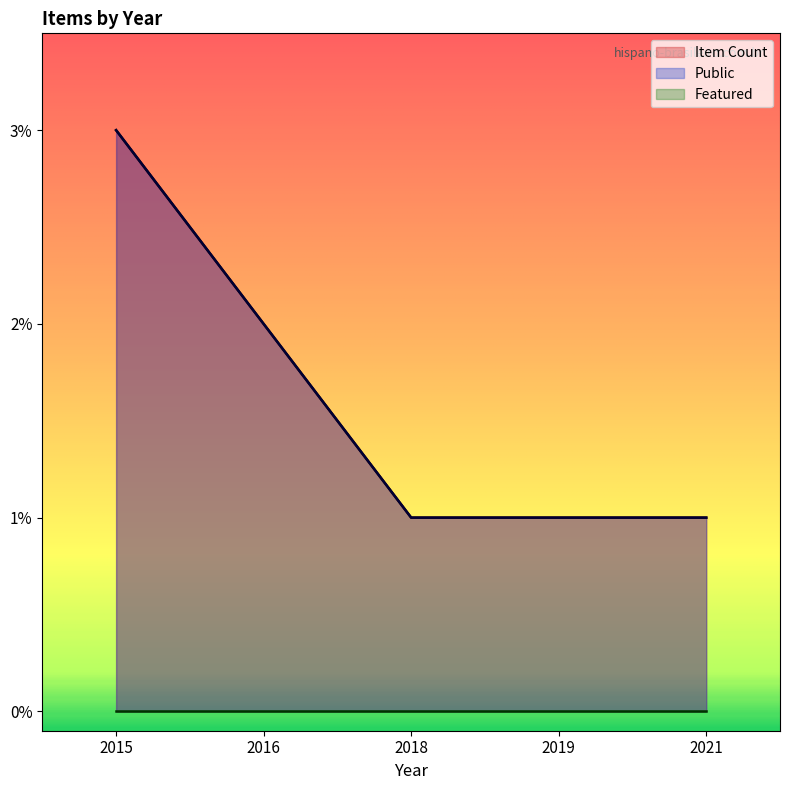

At which label is Public closest to 2?

2016